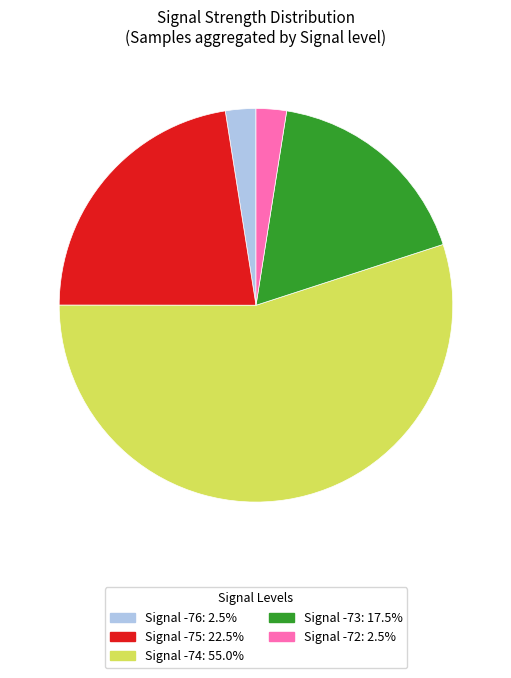

Does any single category account for the majority?

Yes